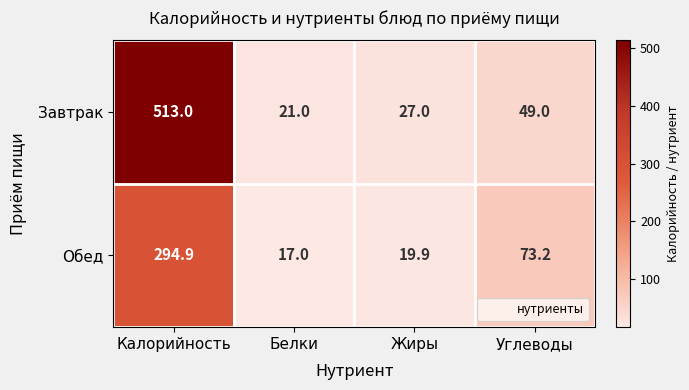

List the labels in order of Обед value, largest first.

Калорийность, Углеводы, Жиры, Белки